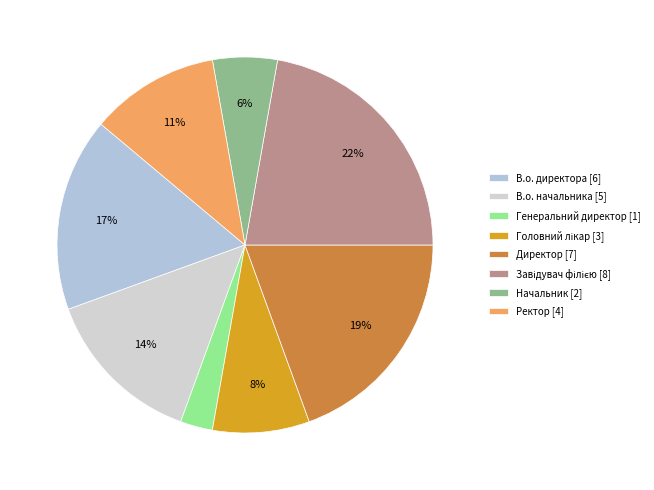

How many segments does this pie chart have?

8